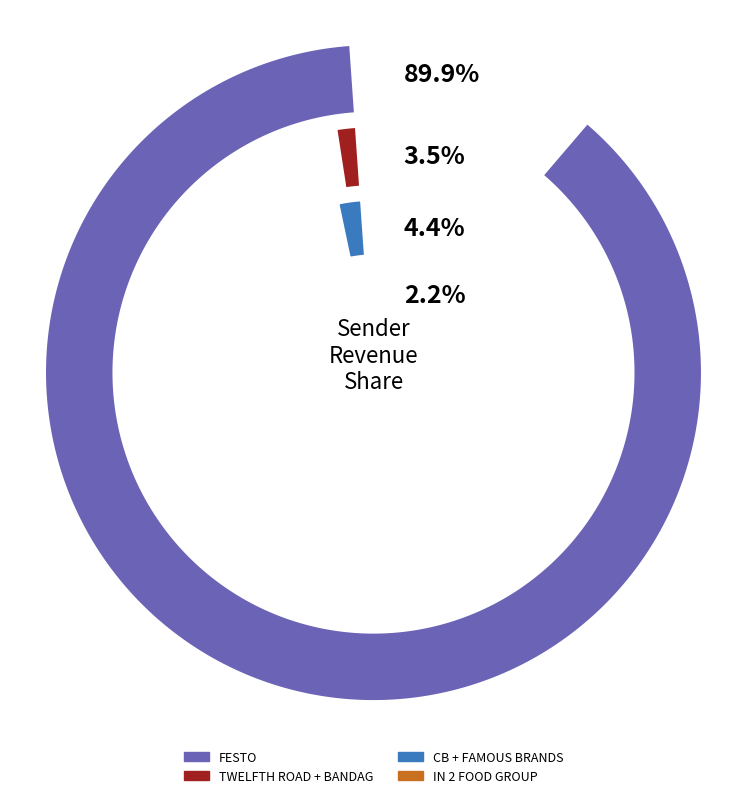

True or false: FAMOUS BRANDS MANAGEMENT accounts for 17% of the total.

False